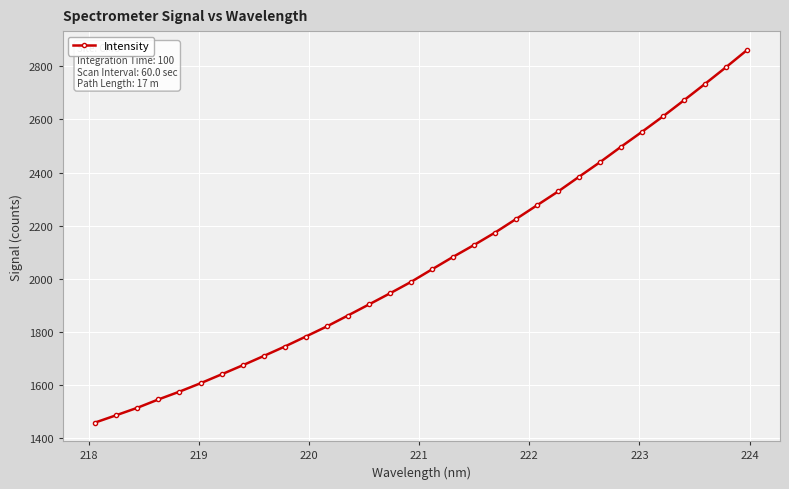

True or false: there are more than 2 points higher than both neighbors.

False